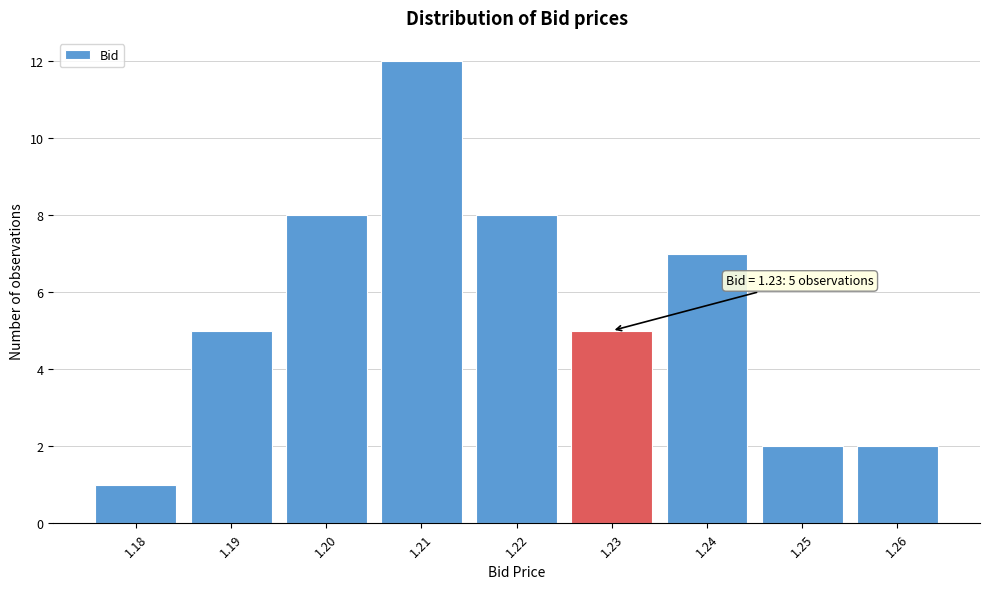

Reading left to right, what are all the values shown in this chart?

1.18=1	1.19=5	1.20=8	1.21=12	1.22=8	1.23=5	1.24=7	1.25=2	1.26=2